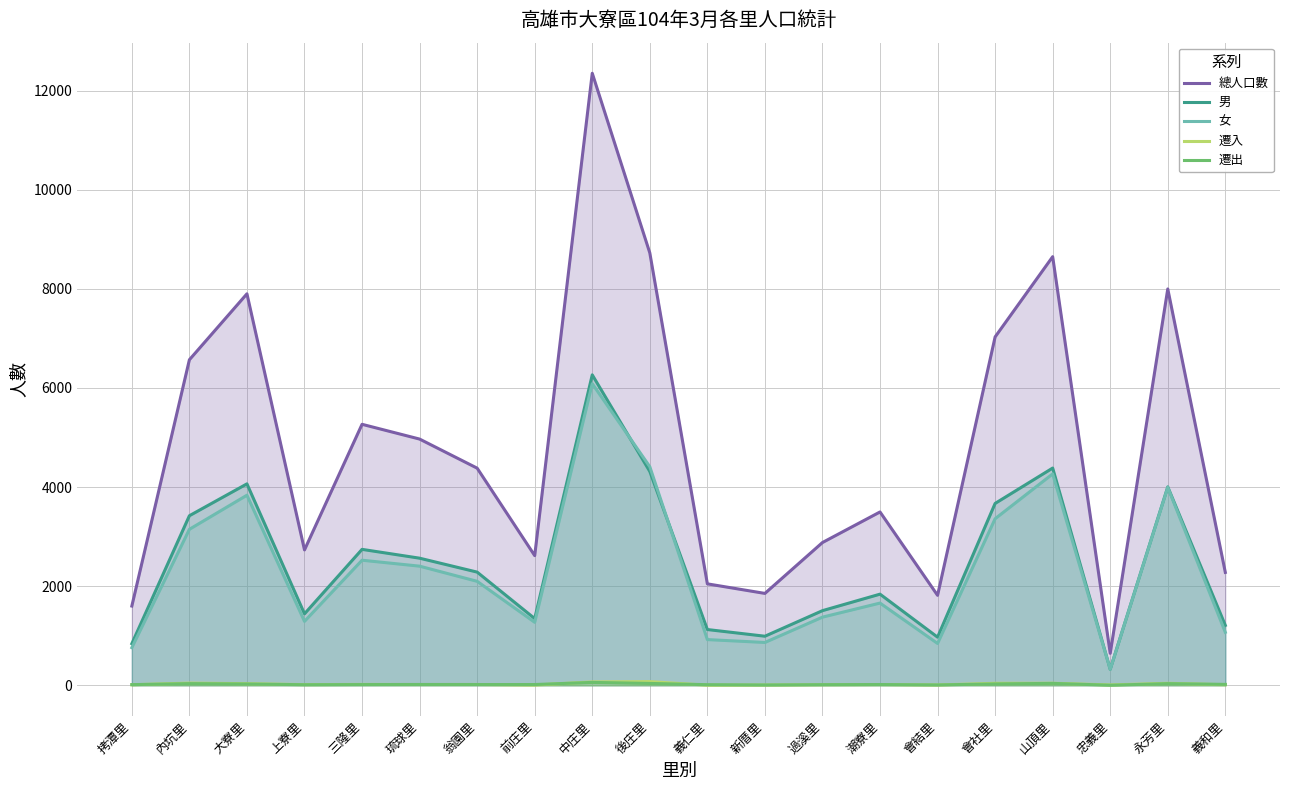

Which category has the lowest value in the 女 series?

忠義里